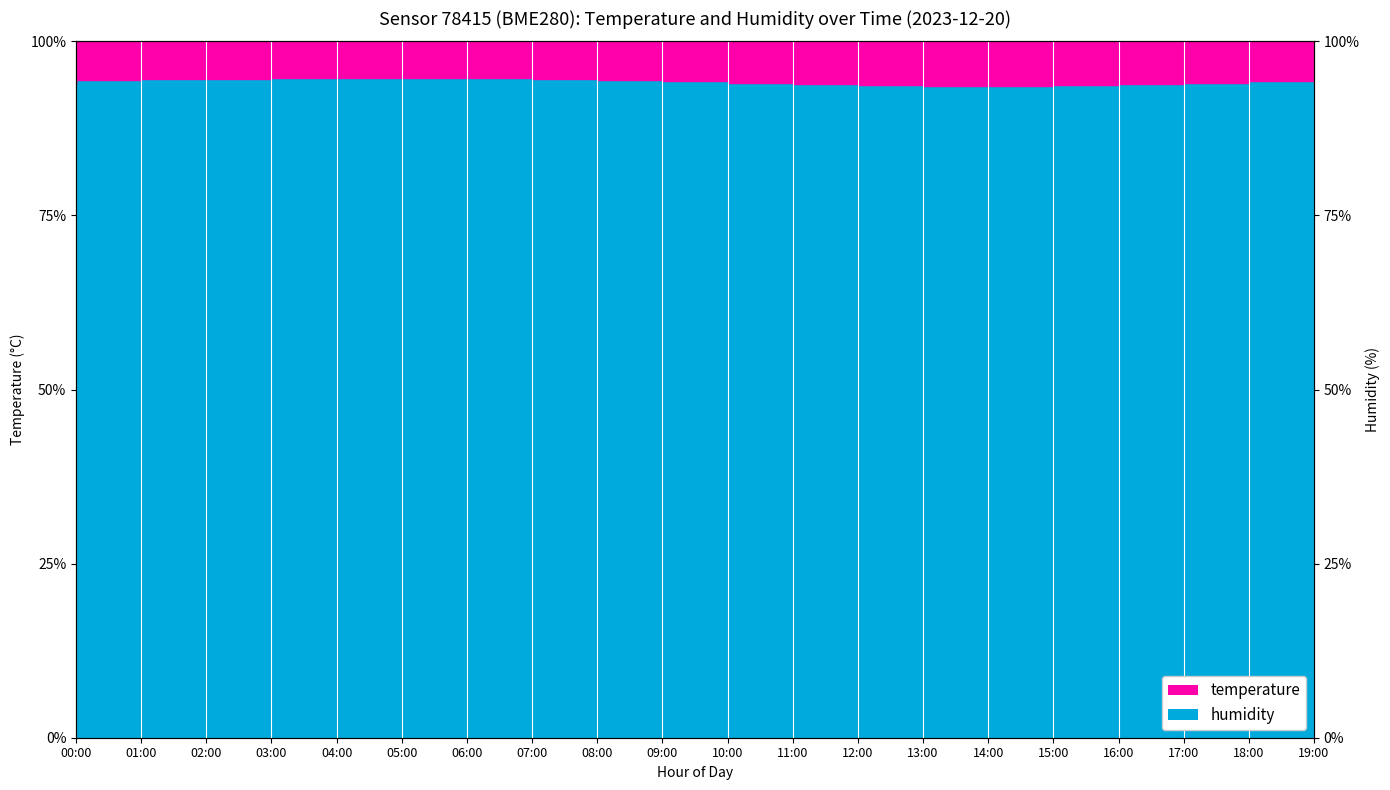

What is the average value of the humidity_line series?

94.2